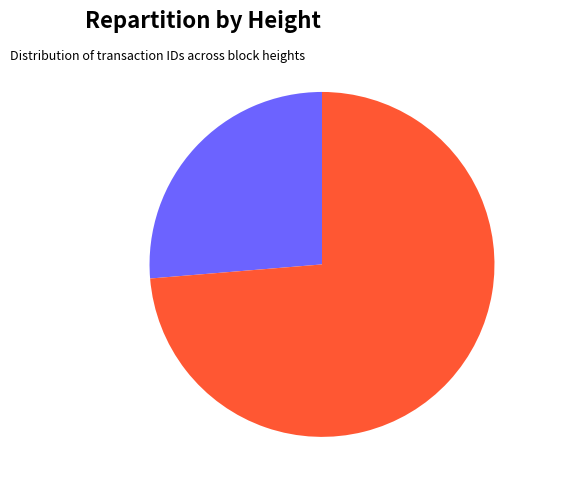

Does any single category account for the majority?

Yes